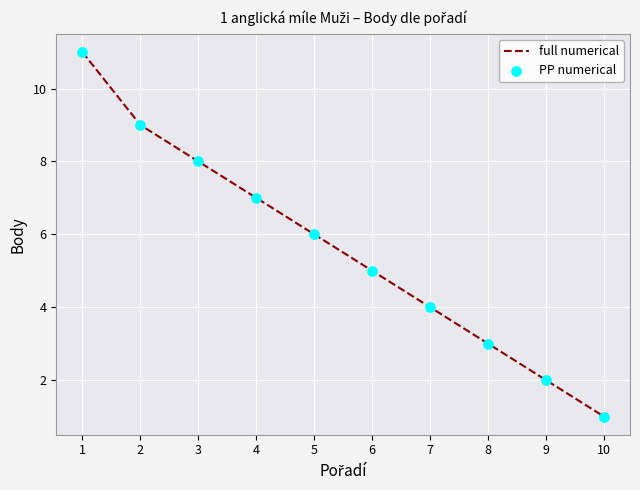

What is the ratio of the value at 6 to the value at 5?

0.8